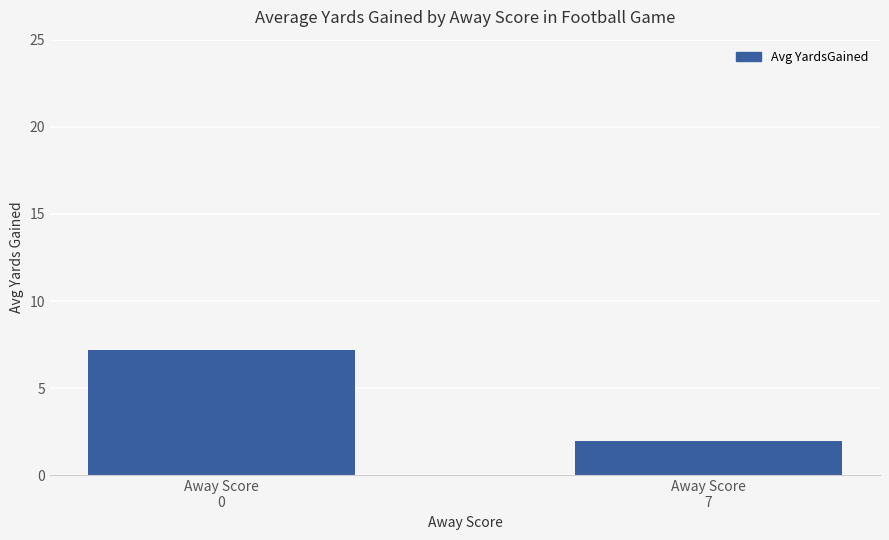

The value at Away Score
0 is 4.5. True or false?

False